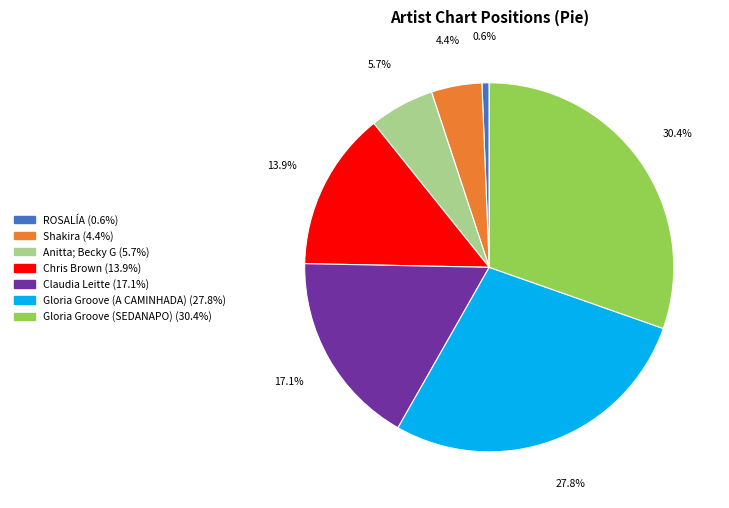

How many slices are in this pie chart?

7